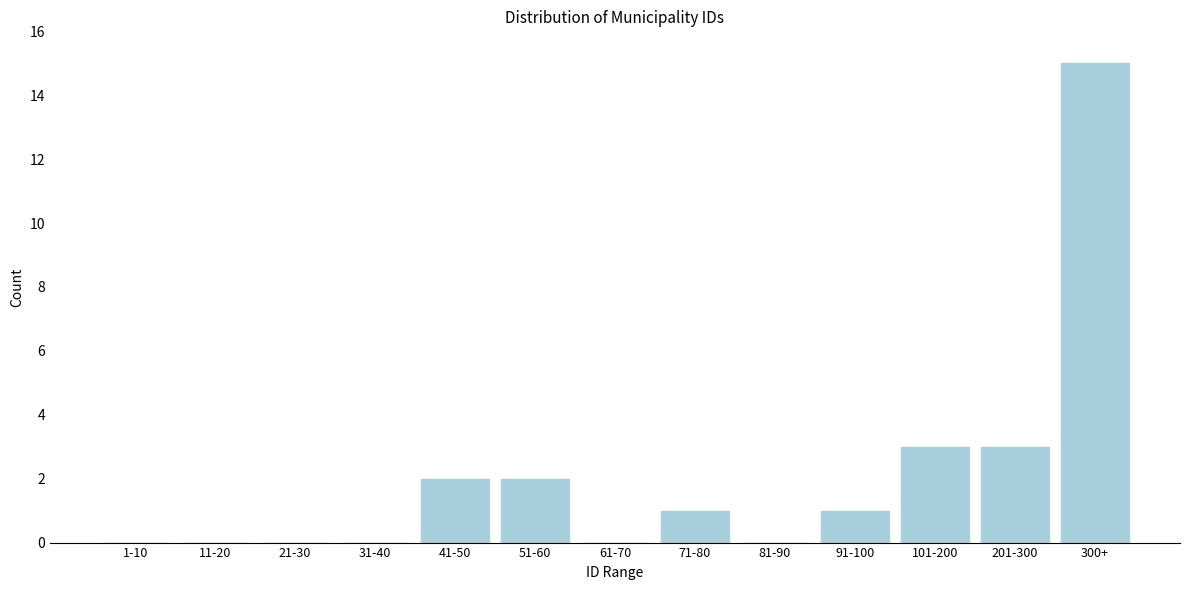

Reading left to right, what are all the values shown in this chart?

1-10=0	11-20=0	21-30=0	31-40=0	41-50=2	51-60=2	61-70=0	71-80=1	81-90=0	91-100=1	101-200=3	201-300=3	300+=15